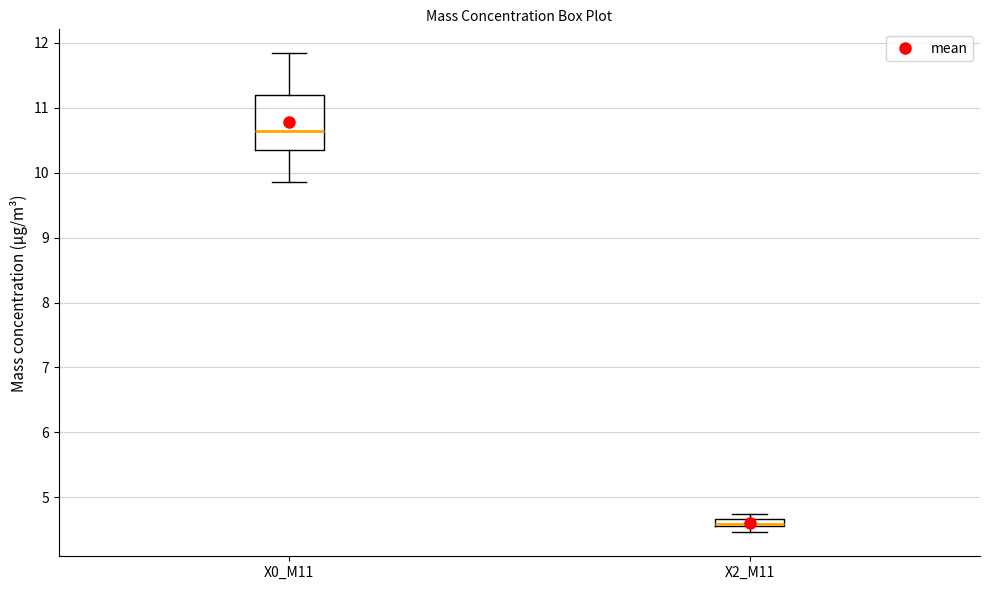

Which box is the tallest, from its lower edge to its upper edge?

X0_M11